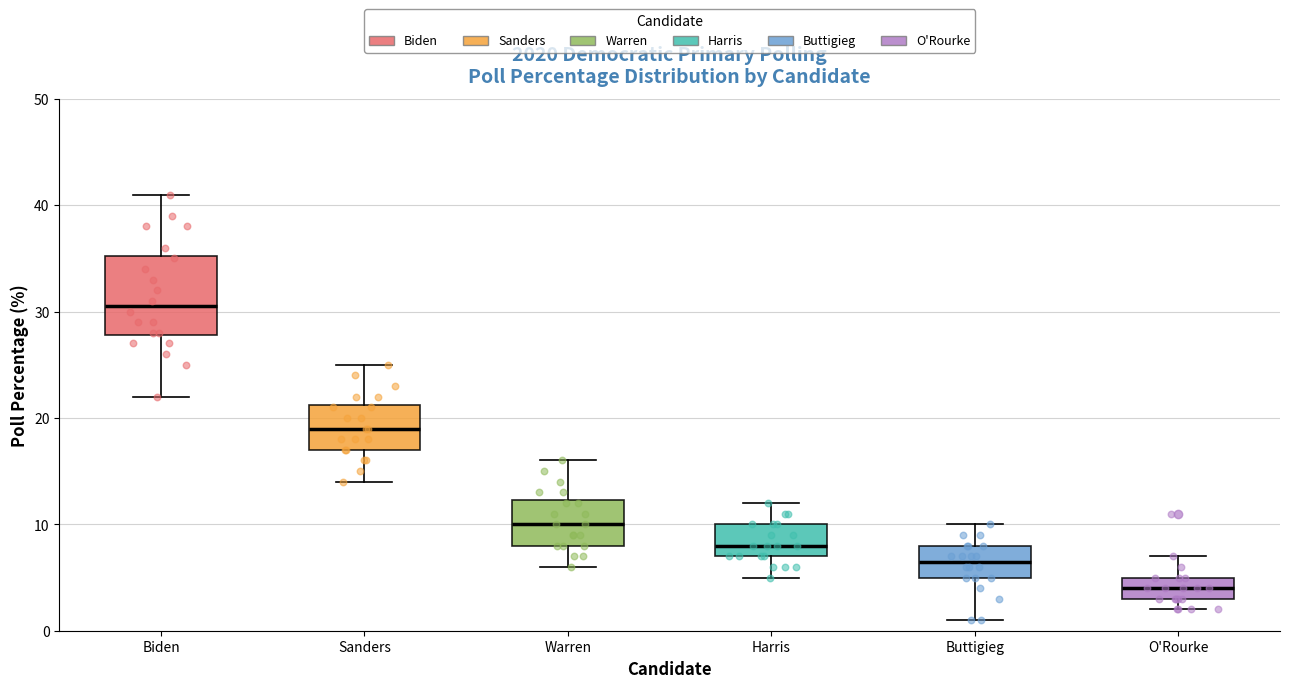

Where does the upper whisker of the box for Buttigieg end on the y-axis? The values are not printed on the chart, so give them approximately, as read against the axis.

10